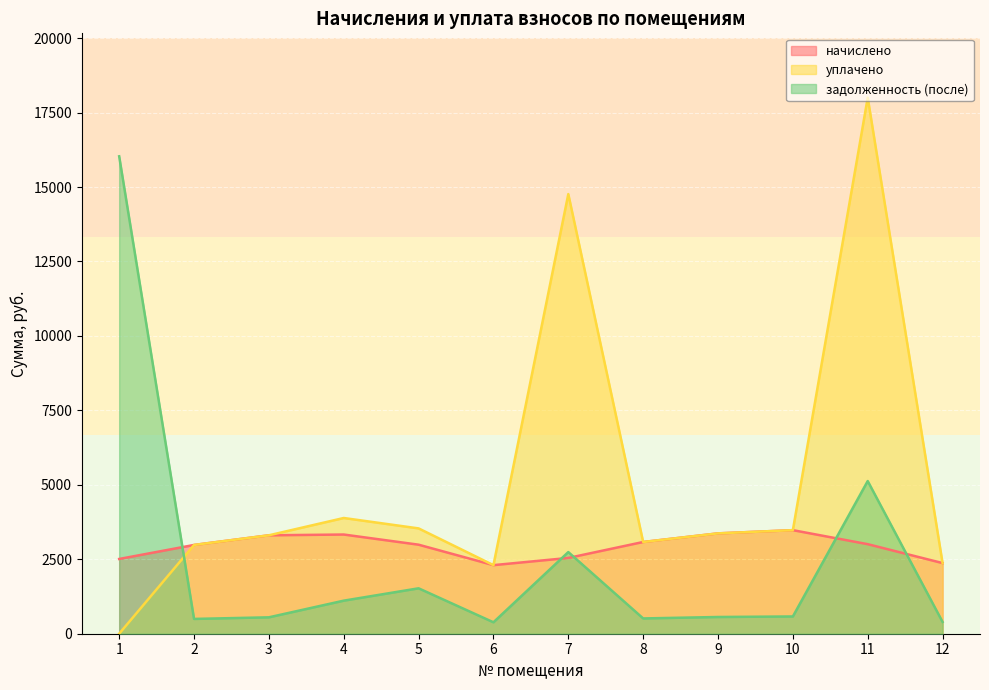

True or false: начислено has more than 2 points higher than both neighbors.

False